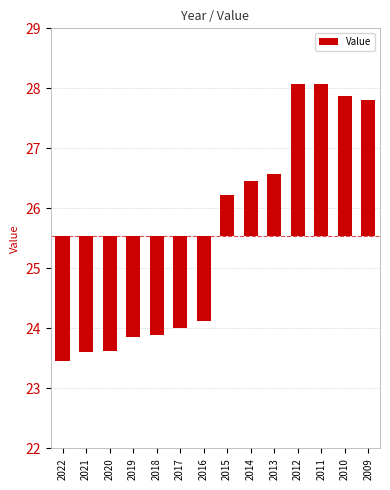

At which label is the value closest to 0?

2015